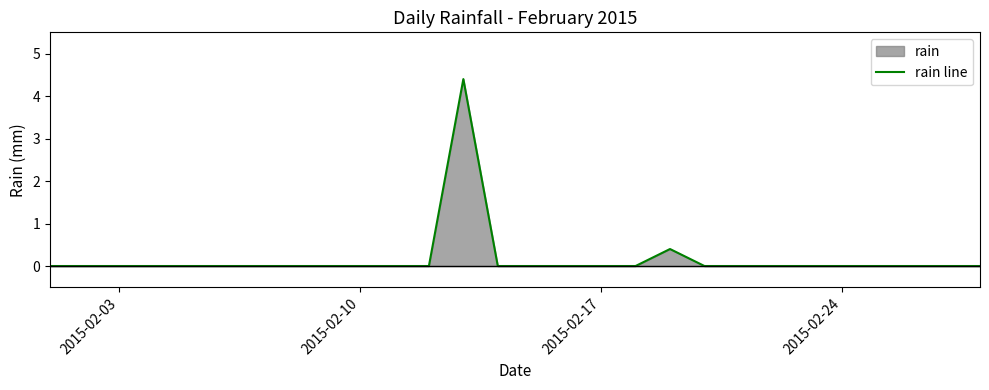

Is it true that the value at 2015-02-24 is 1.7?

False